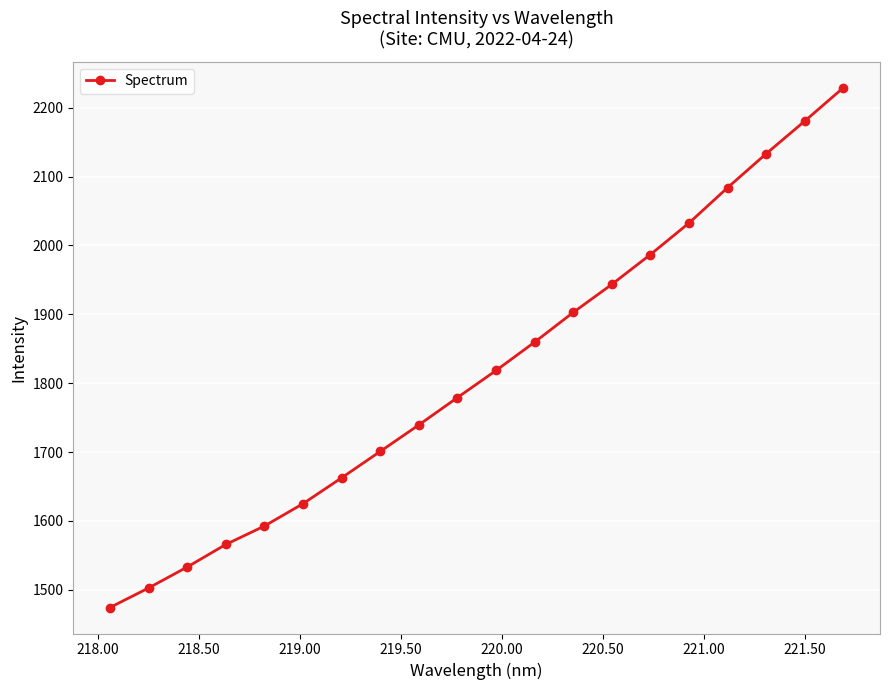

What is the sum of all values?

36347.1